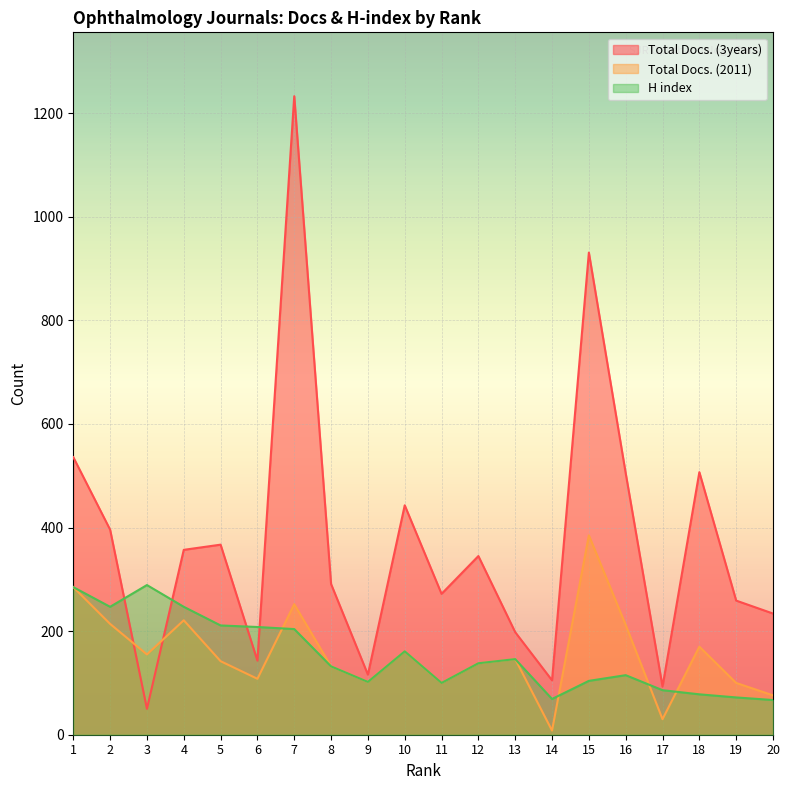

What is the value of the Total Docs. (3years) point at the 2nd from the left?

396